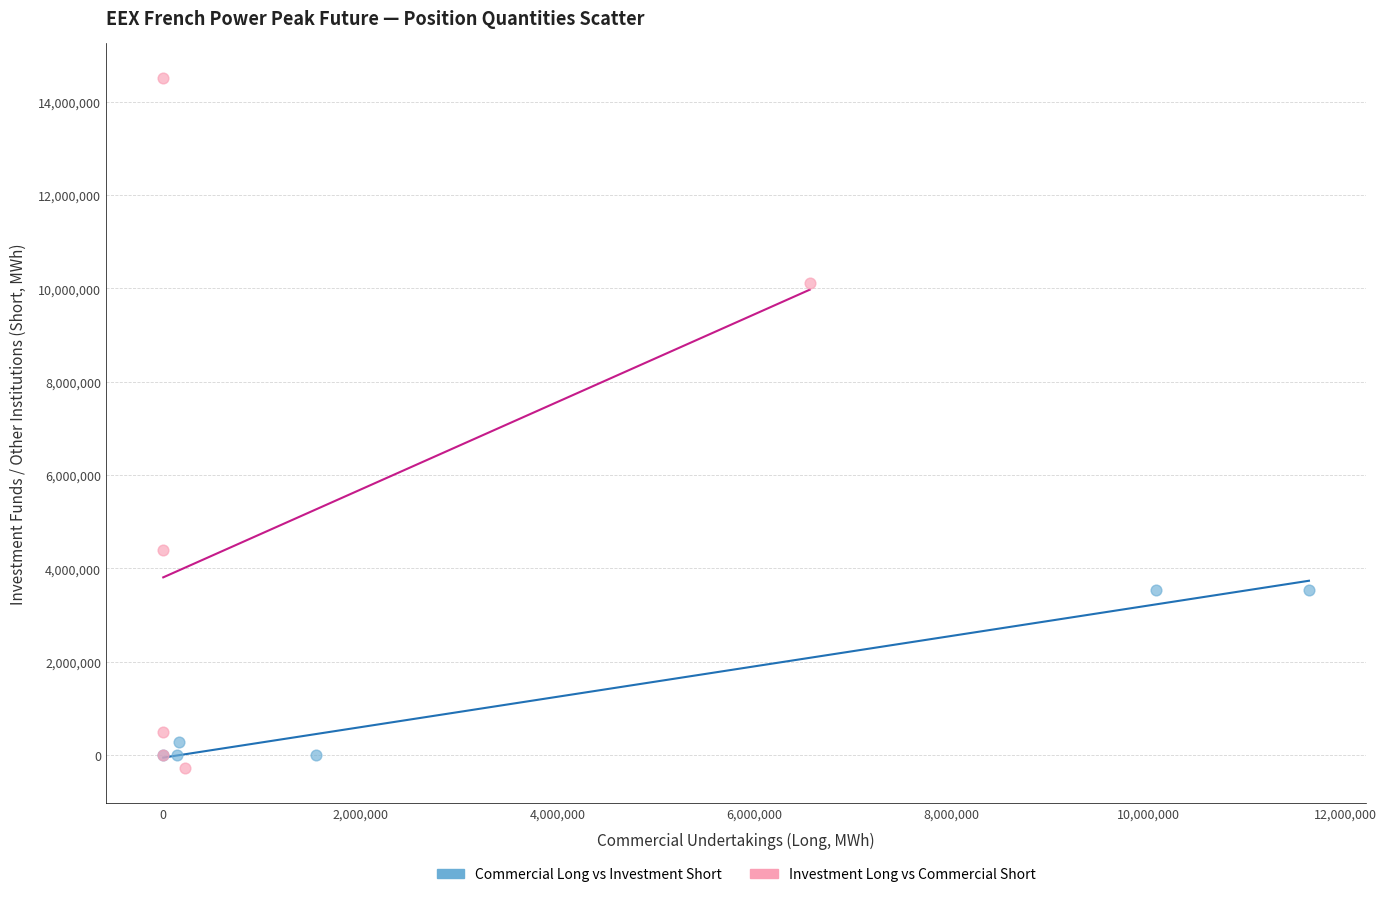

Which series has the largest Y range (max minus min)?

Investment Long vs Commercial Short